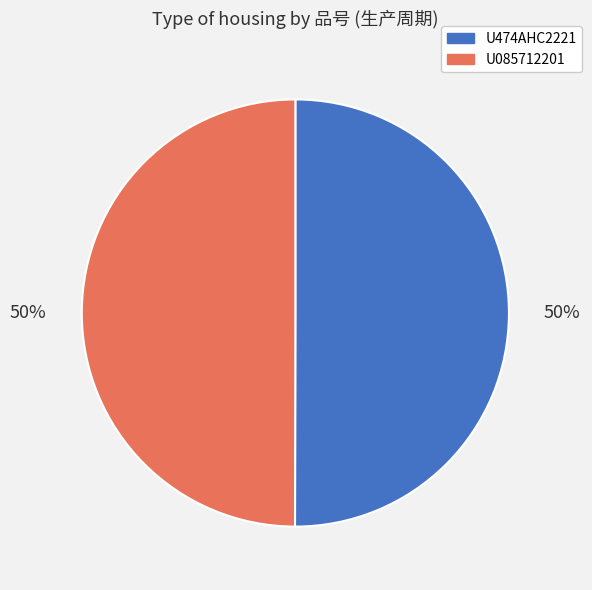

Is the sum of U474AHC2221 and U085712201 greater than half?

Yes